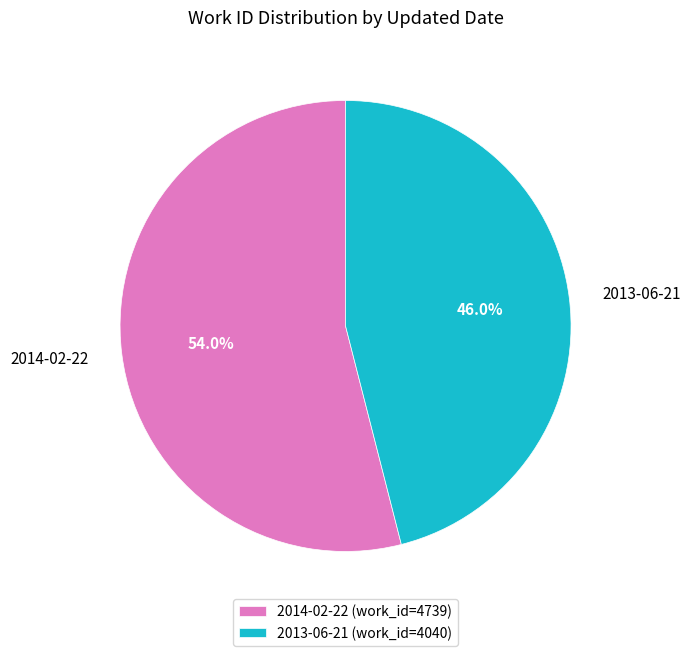

Which slice is the smallest?

2013-06-21